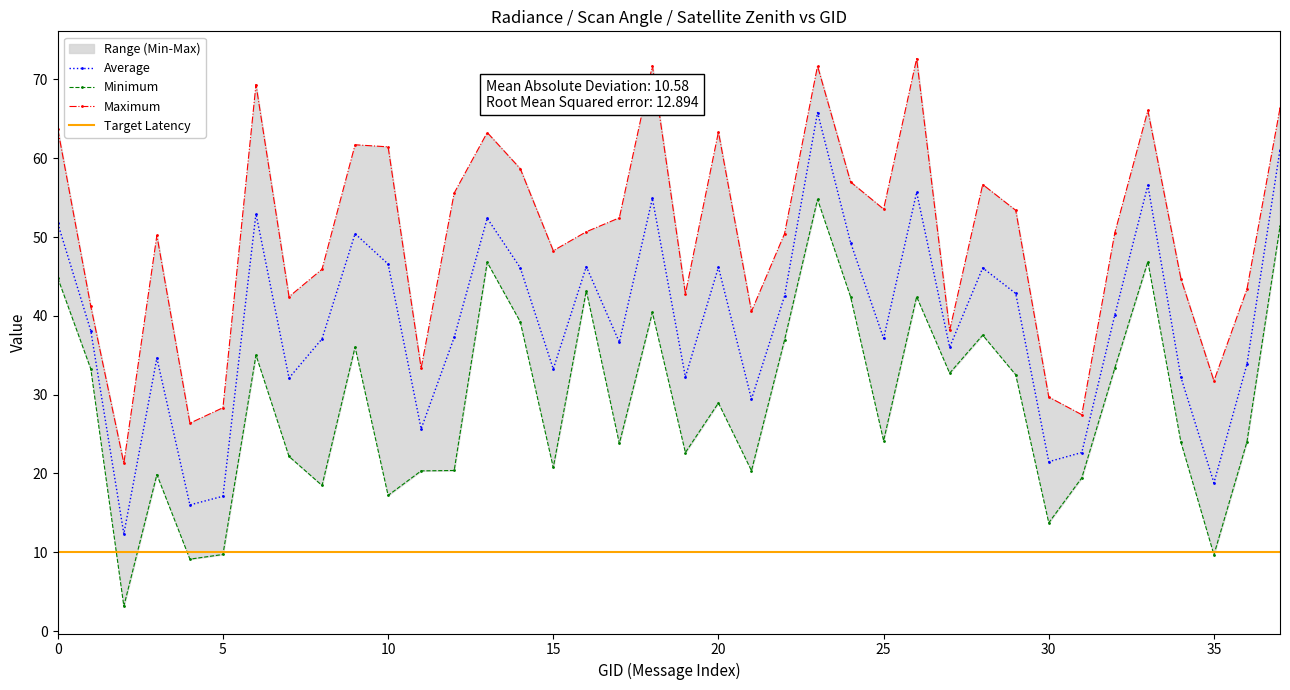

True or false: Average has more than 2 points higher than both neighbors.

True